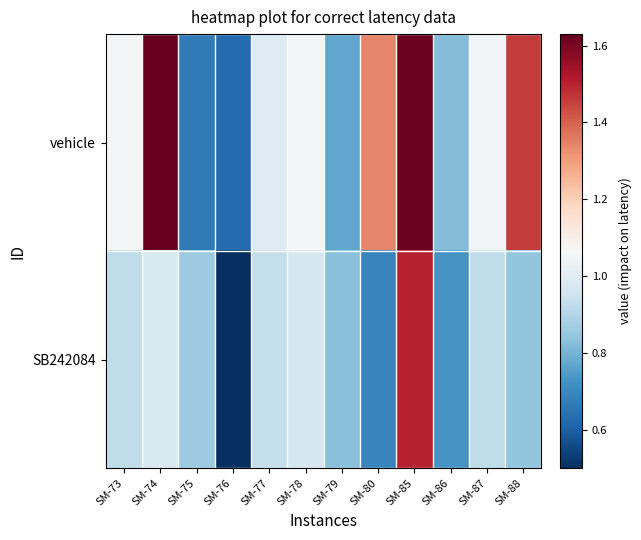

Reading left to right, list all the values displayed in this chart.

vehicle: SM-73=1.1	SM-74=1.6	SM-75=0.7	SM-76=0.6	SM-77=1.0	SM-78=1.1	SM-79=0.8	SM-80=1.3	SM-85=1.6	SM-86=0.8	SM-87=1.1	SM-88=1.5
SB242084: SM-73=0.9	SM-74=1.0	SM-75=0.9	SM-76=0.5	SM-77=0.9	SM-78=1.0	SM-79=0.8	SM-80=0.7	SM-85=1.5	SM-86=0.7	SM-87=0.9	SM-88=0.8